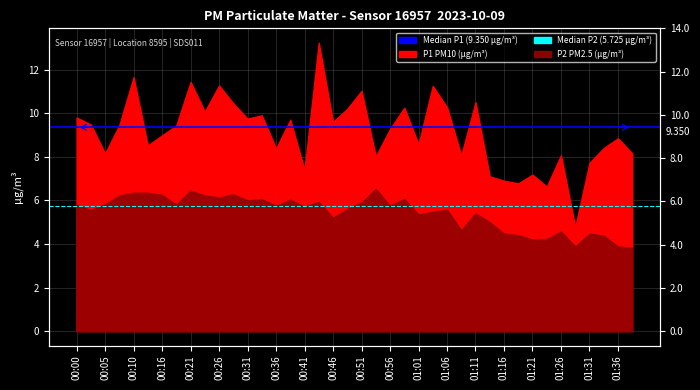

Which category has the lowest value in the Median P1 (9.350) series?

00:00